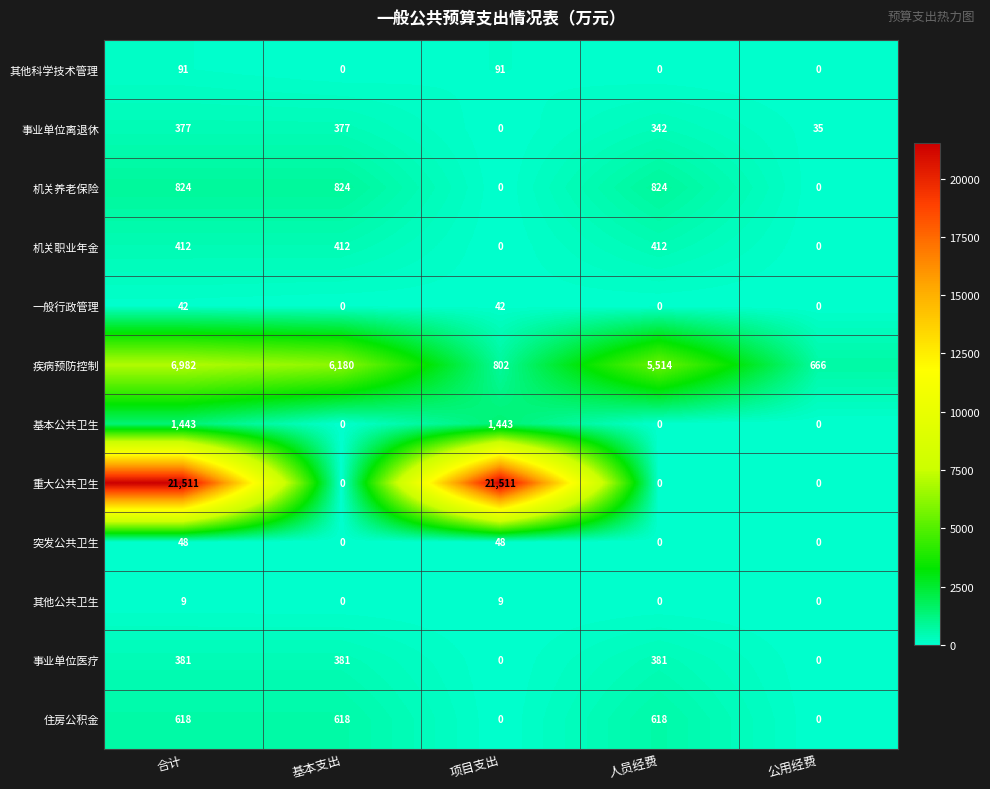

What is the highest value of the 其他科学技术管理 series?

91